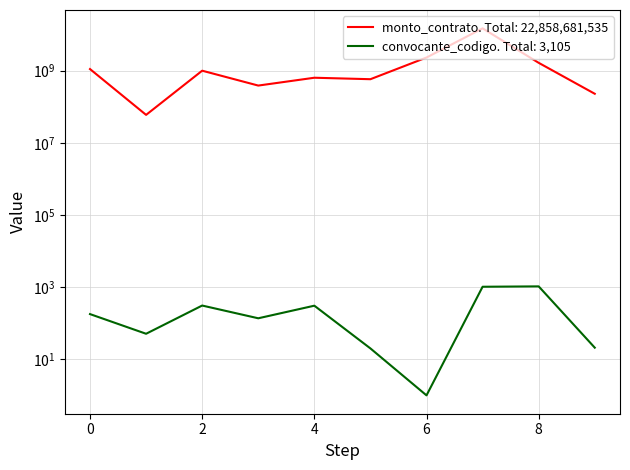

At how many categories does at least one series exceed 4654310167?

1